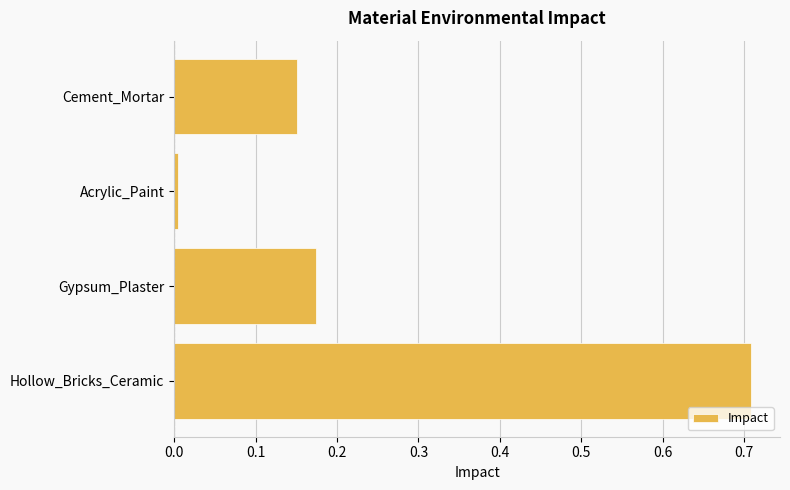

List the labels in order of value, largest first.

Hollow_Bricks_Ceramic, Gypsum_Plaster, Cement_Mortar, Acrylic_Paint